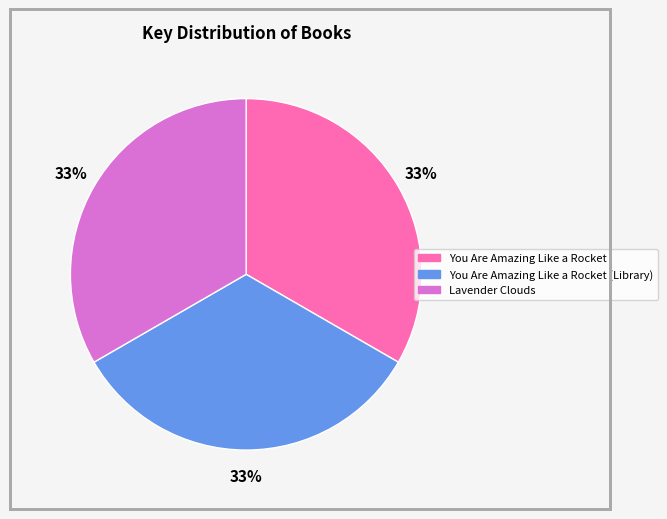

How many slices are in this pie chart?

3